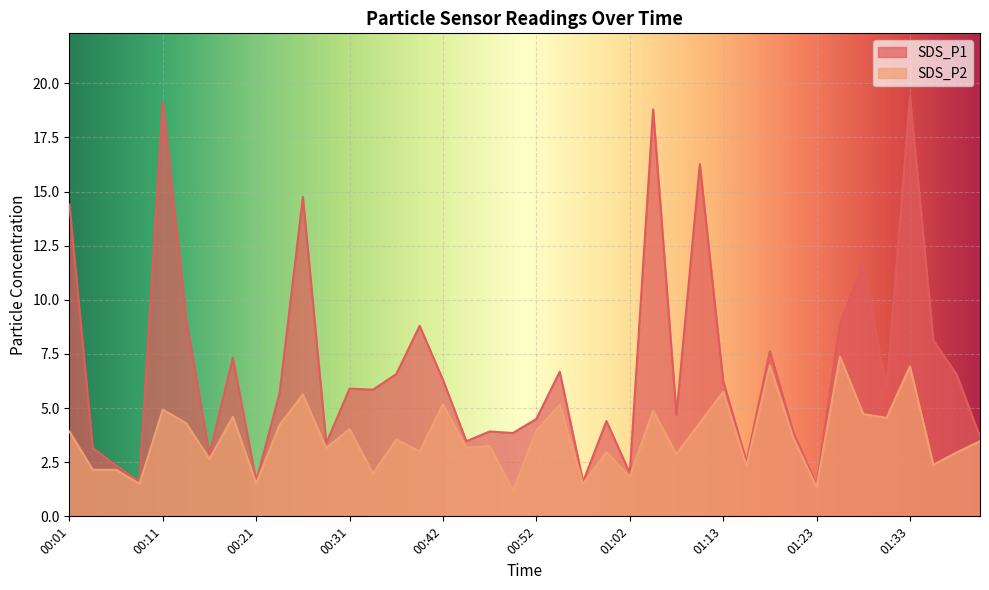

Rank the series by their maximum value, from lowest to highest.

SDS_P2, SDS_P1